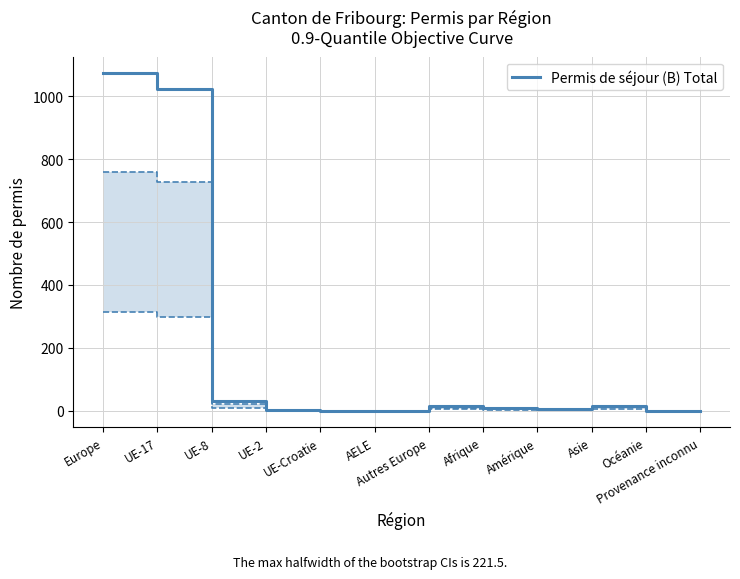

Reading left to right, extract all data points from this chart.

1073	1024	31	3	0	0	15	8	6	16	0	0